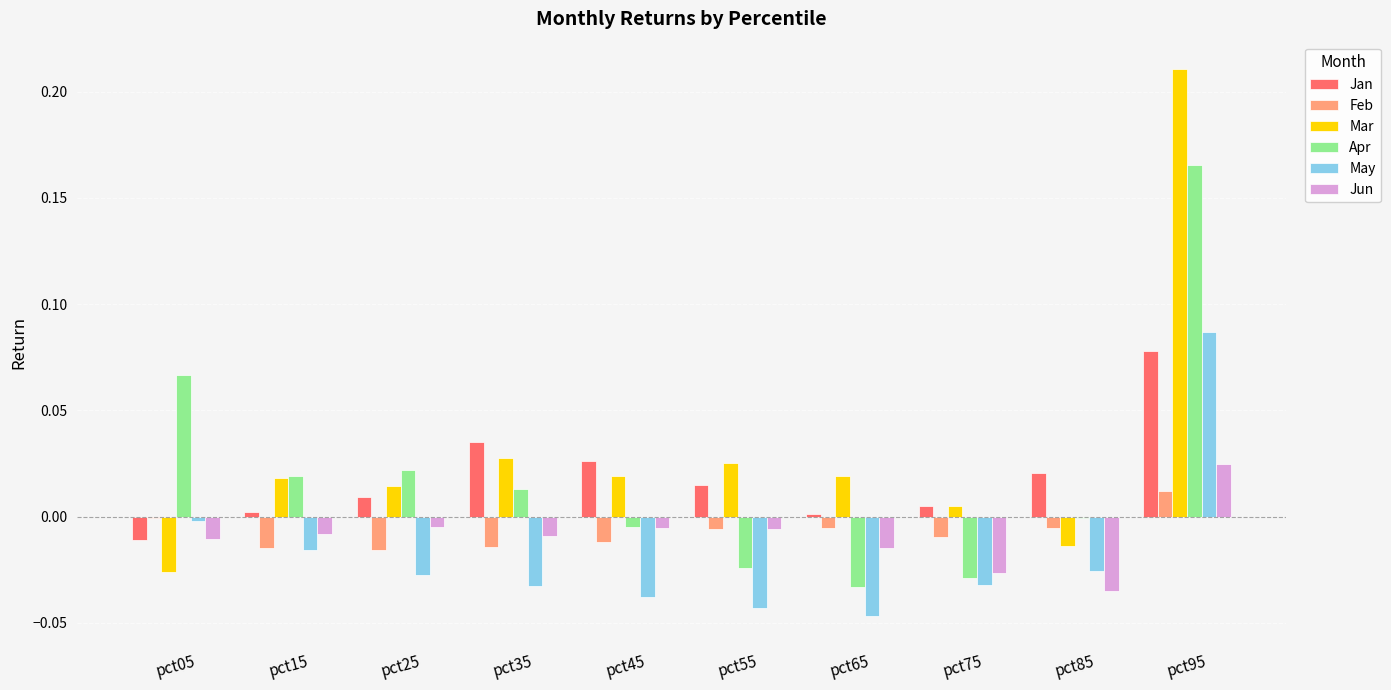

Does the chart contain stacked bars?

No